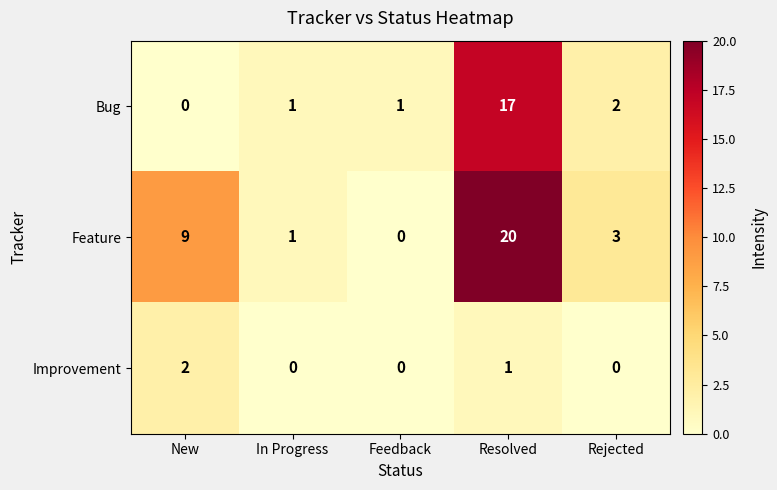

The value of Feature at New is 5. True or false?

False